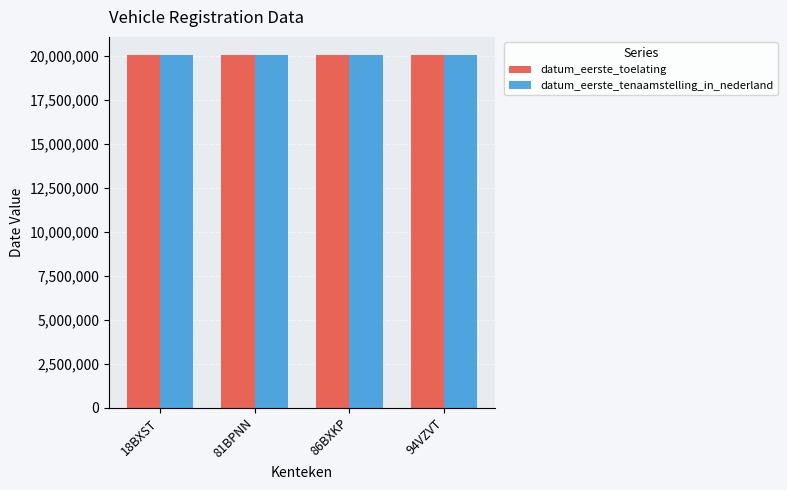

What is the total value across all series at 81BPNN?

40081632